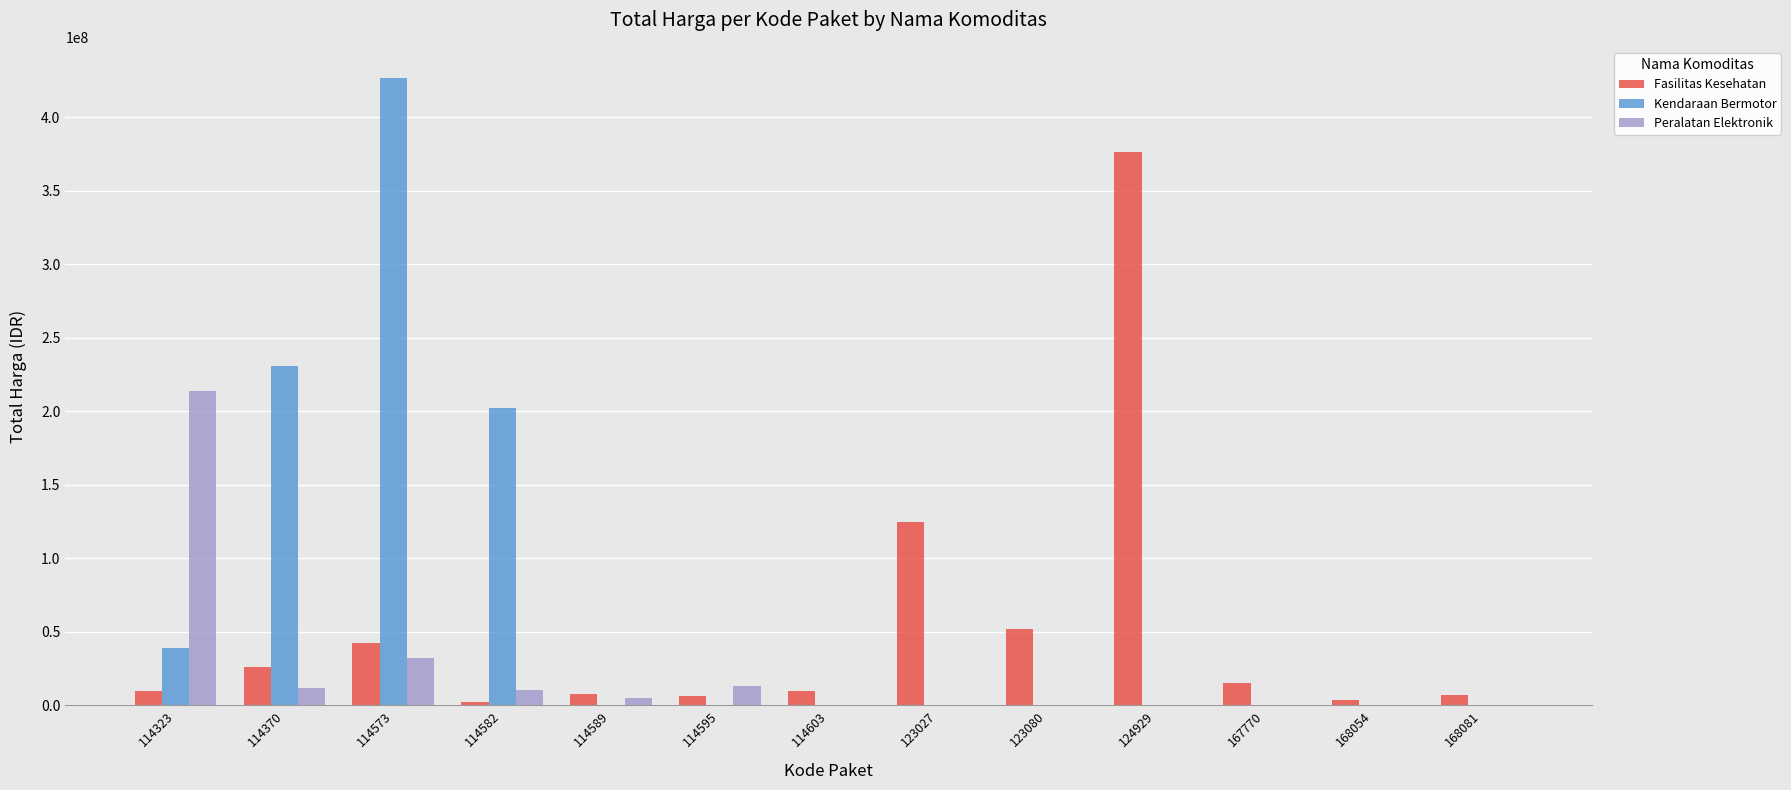

What is the greatest value displayed?

426700000